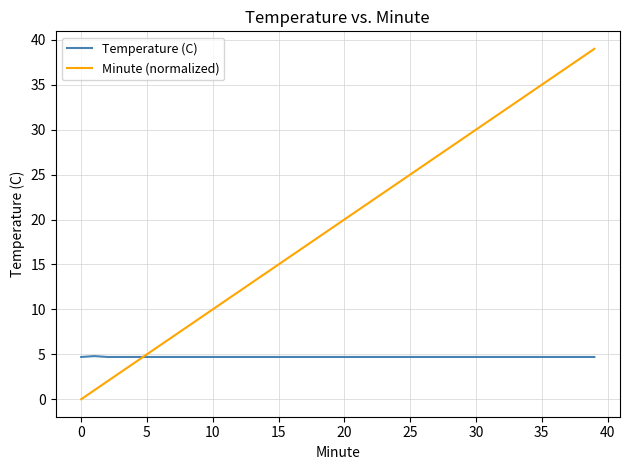

Rank the series by their maximum value, from highest to lowest.

Minute (normalized), Temperature (C)